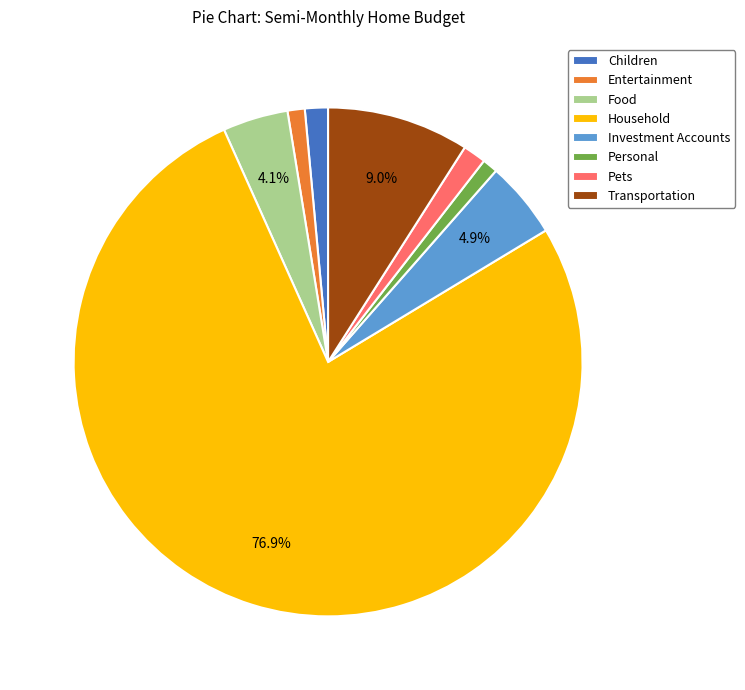

Between Household and Pets, which is larger?

Household